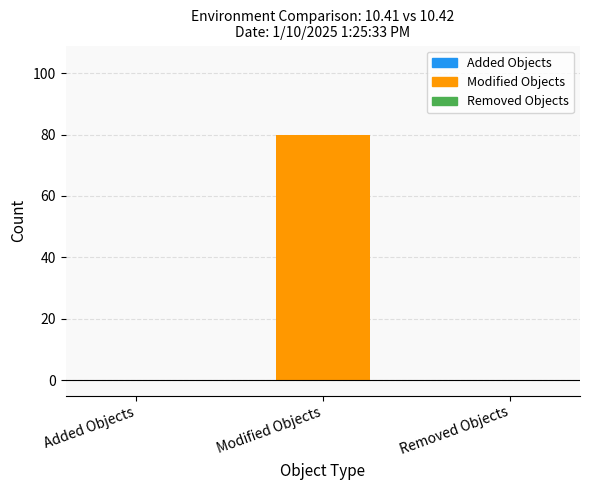

Which label corresponds to the largest value in the chart?

Modified Objects